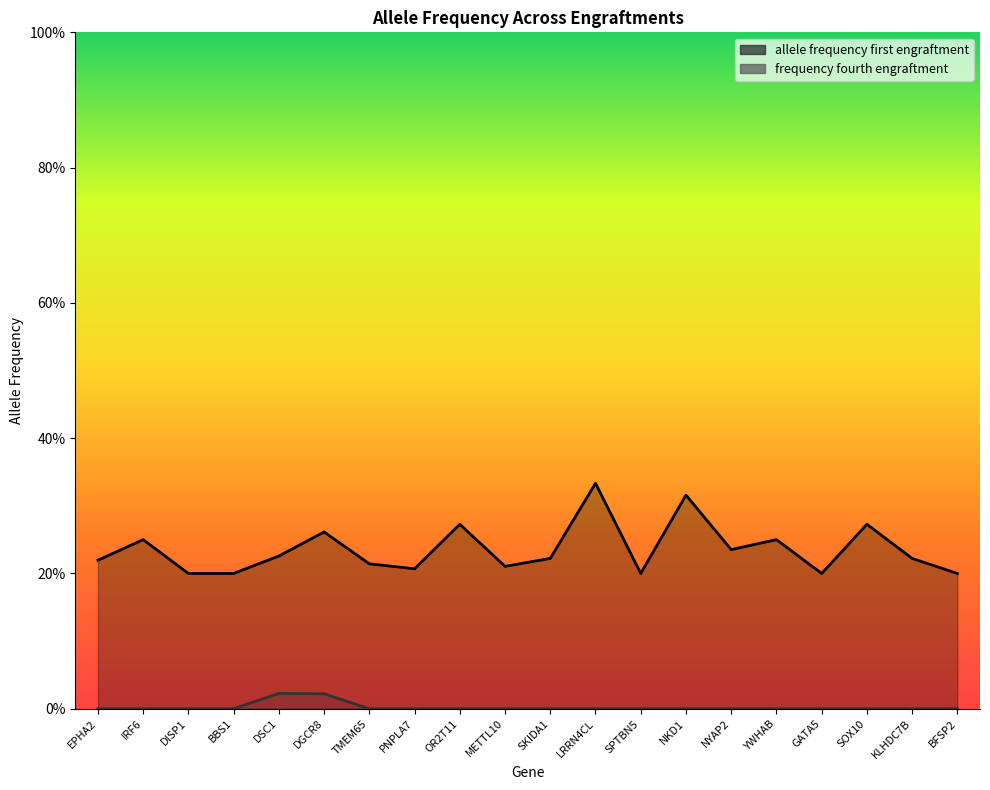

What are all the series names shown in the legend?

allele frequency first engraftment, frequency fourth engraftment